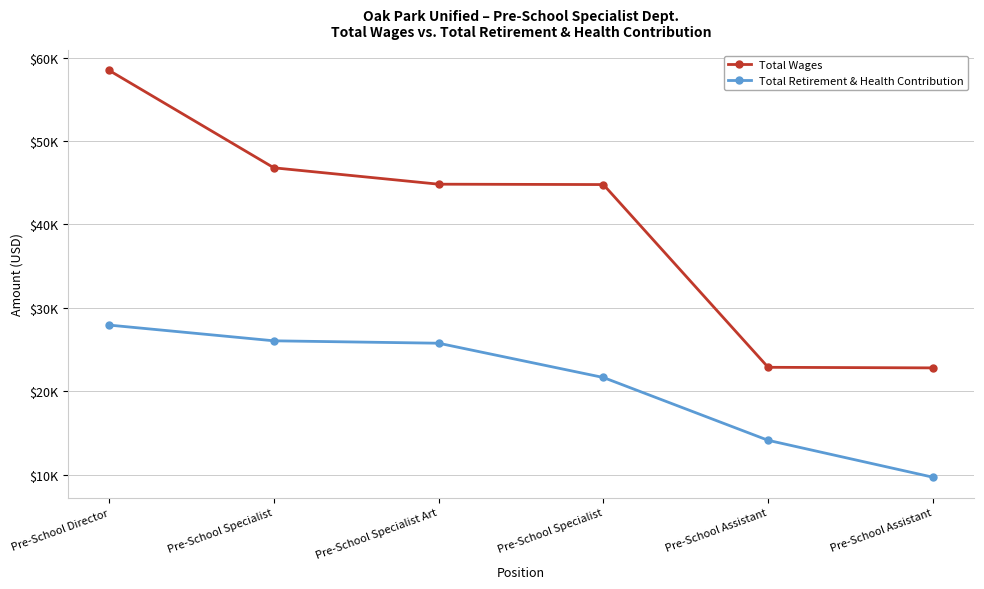

What are all the series names shown in the legend?

Total Wages, Total Retirement & Health Contribution